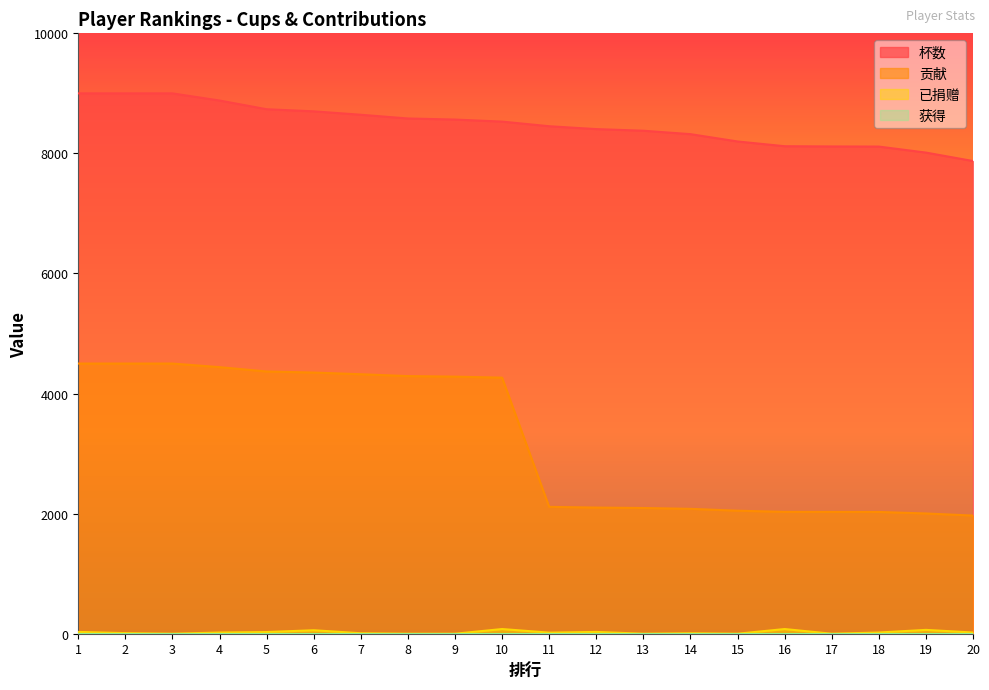

How many data points in 杯数 are above 8530?

9